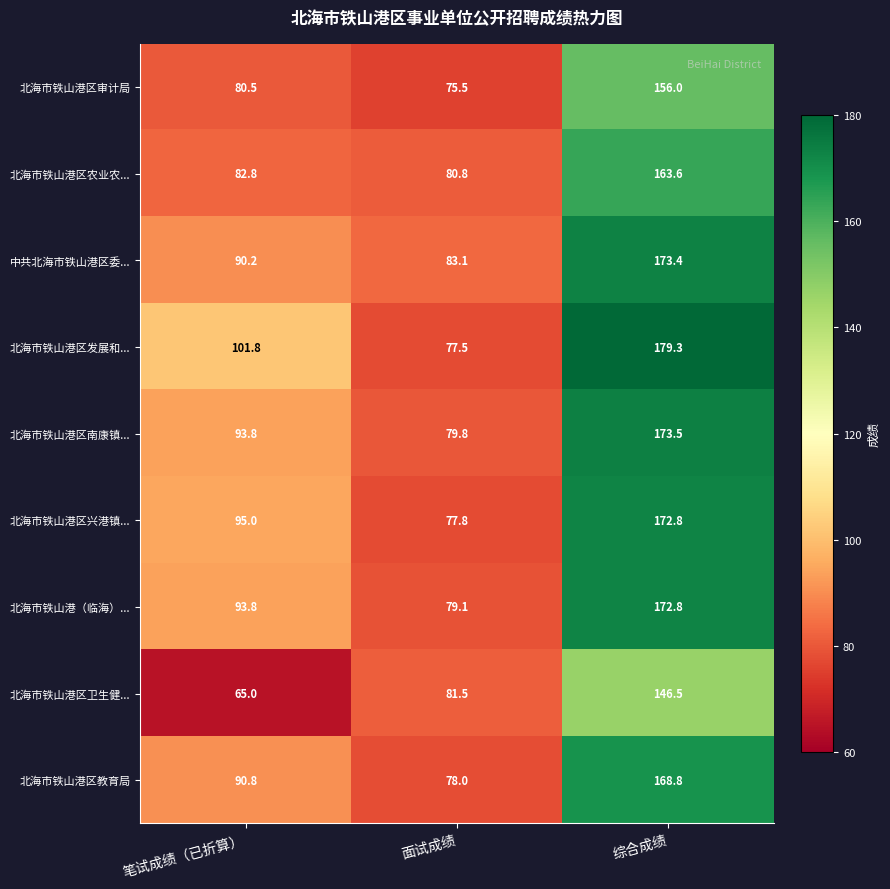

What is the lowest value of the 北海市铁山港区农业农... series?

80.8